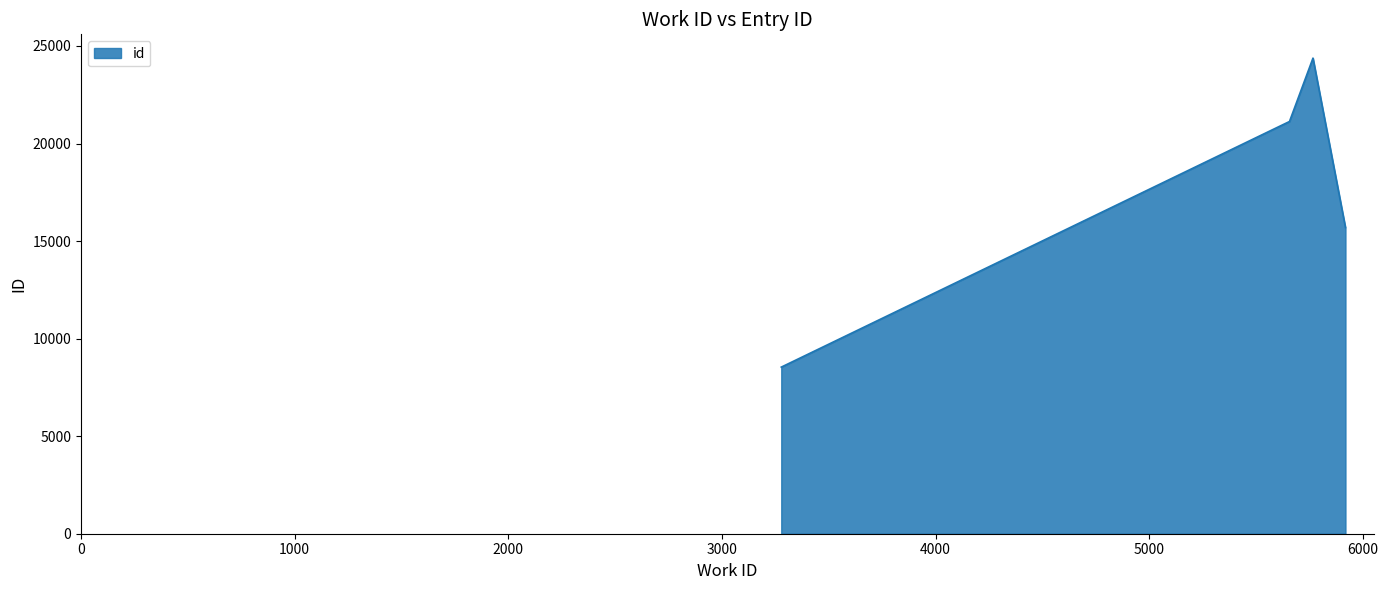

Count the number of categories in the chart.

4